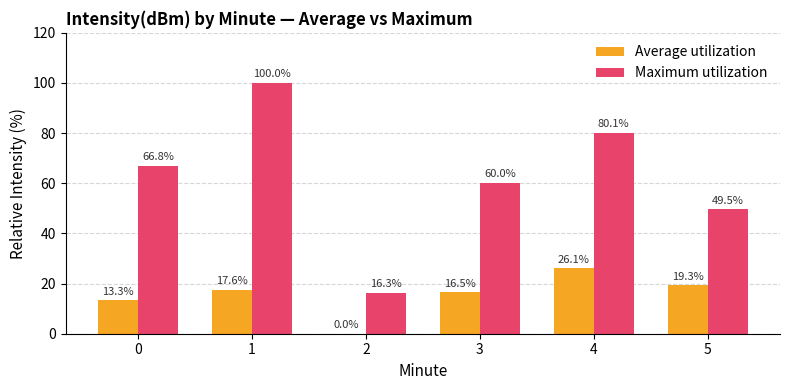

What is the maximum value for Average utilization?

26.1